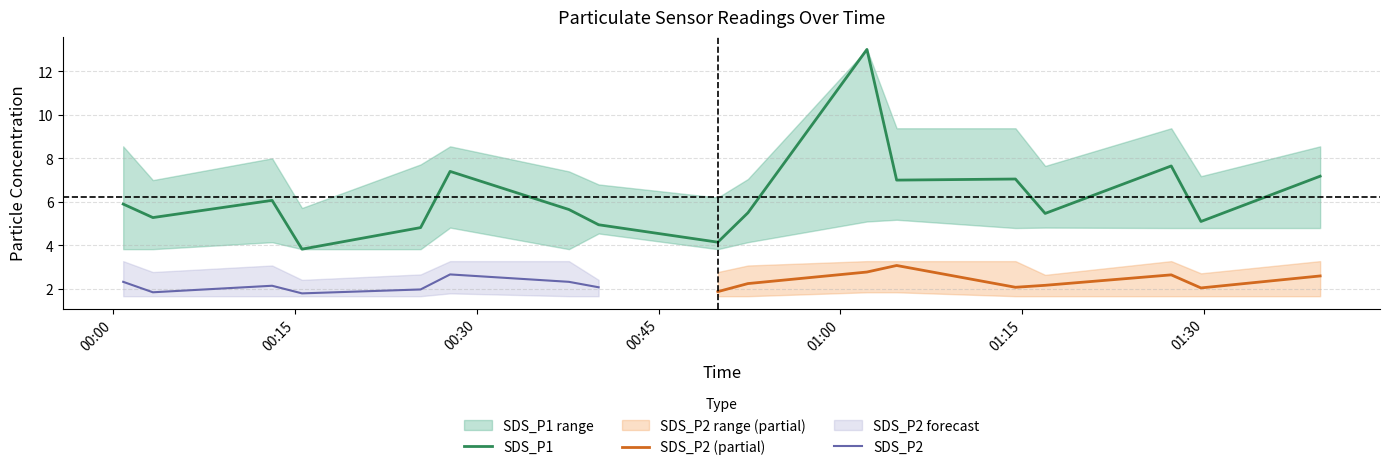

What is the highest value of the SDS_P1 series?

13.0